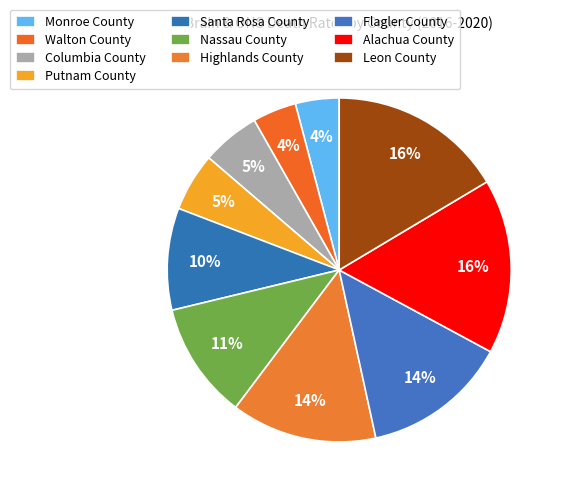

Count the number of slices in the pie.

10